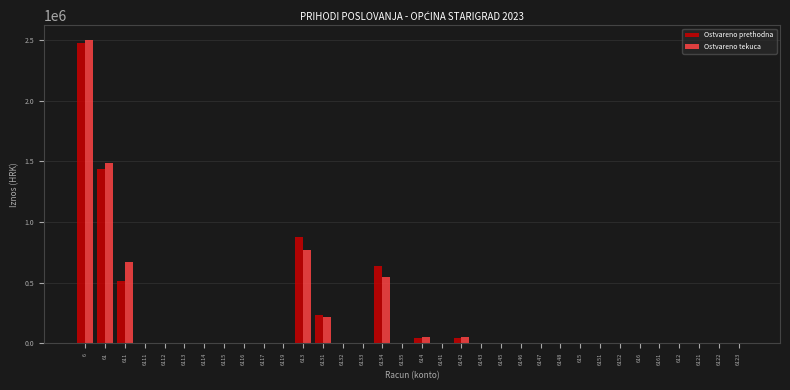

What is the highest value of the Ostvareno tekuca series?

2496674.9